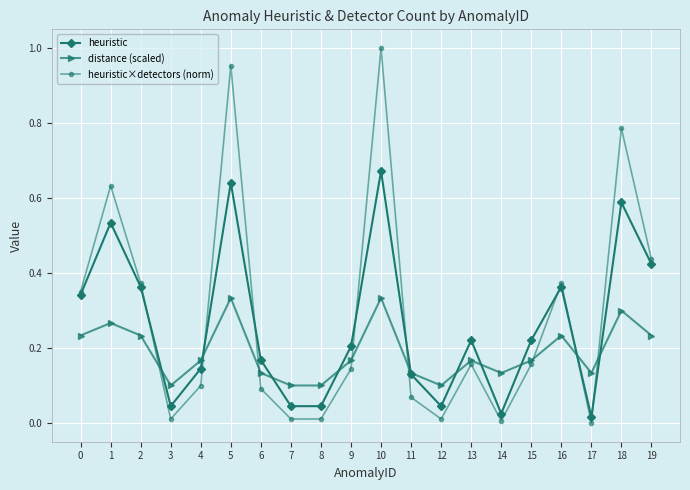

How many values in heuristic×detectors (norm) are above zero?

19